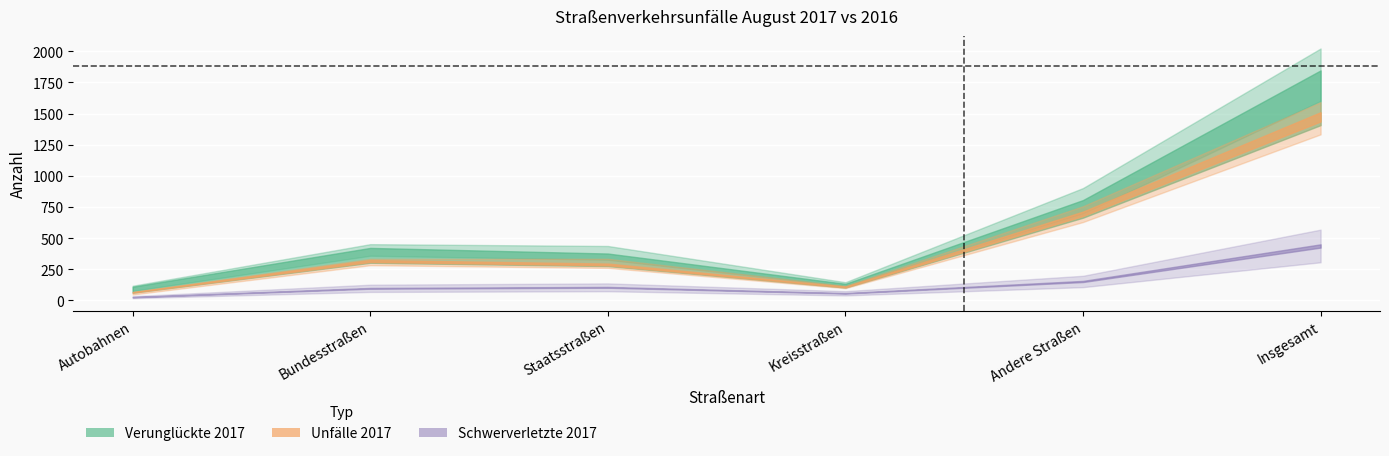

What is the label of the 3rd point from the left?

Staatsstraßen